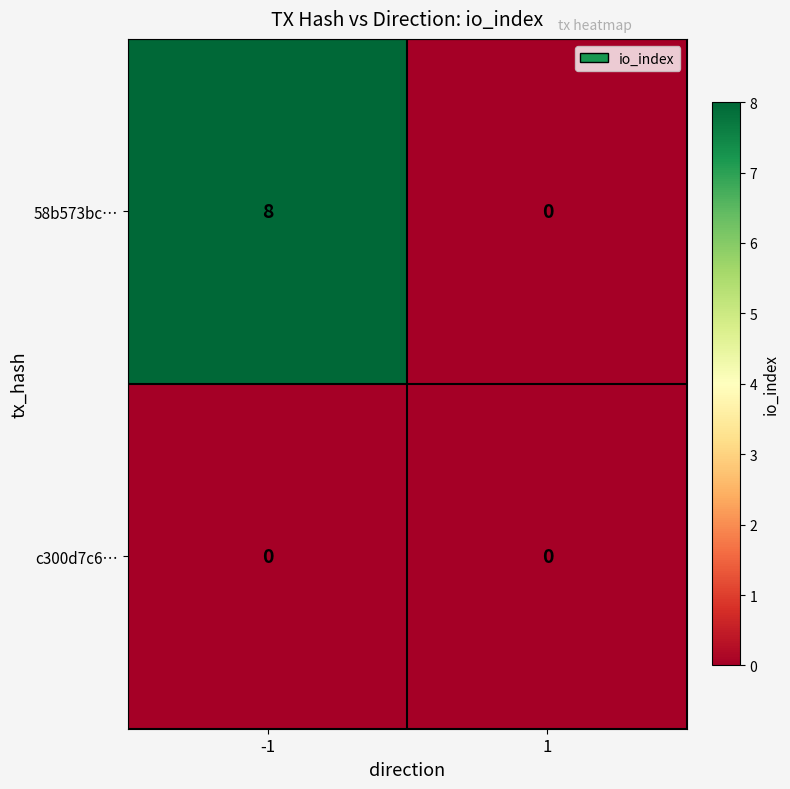

Is it true that 58b573bc… equals 0 at 1?

True